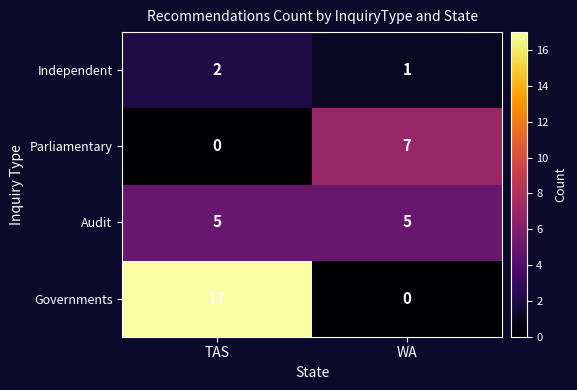

Count the number of categories in the chart.

2